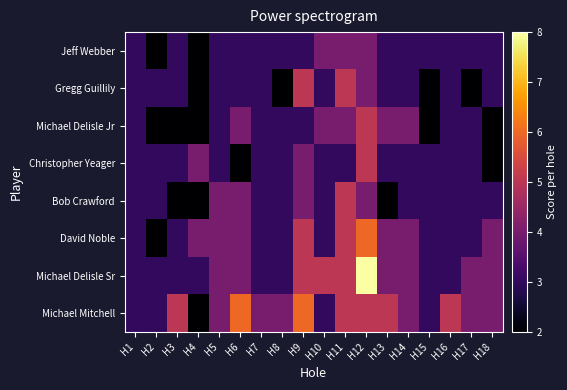

Reading left to right, what are all the values shown in this chart?

Jeff Webber: H1=3	H2=2	H3=3	H4=2	H5=3	H6=3	H7=3	H8=3	H9=3	H10=4	H11=4	H12=4	H13=3	H14=3	H15=3	H16=3	H17=3	H18=3
Gregg Guillily: H1=3	H2=3	H3=3	H4=2	H5=3	H6=3	H7=3	H8=2	H9=5	H10=3	H11=5	H12=4	H13=3	H14=3	H15=2	H16=3	H17=2	H18=3
Michael Delisle Jr: H1=3	H2=2	H3=2	H4=2	H5=3	H6=4	H7=3	H8=3	H9=3	H10=4	H11=4	H12=5	H13=4	H14=4	H15=2	H16=3	H17=3	H18=2
Christopher Yeager: H1=3	H2=3	H3=3	H4=4	H5=3	H6=2	H7=3	H8=3	H9=4	H10=3	H11=3	H12=5	H13=3	H14=3	H15=3	H16=3	H17=3	H18=2
Bob Crawford: H1=3	H2=3	H3=2	H4=2	H5=4	H6=4	H7=3	H8=3	H9=4	H10=3	H11=5	H12=4	H13=2	H14=3	H15=3	H16=3	H17=3	H18=3
David Noble: H1=3	H2=2	H3=3	H4=4	H5=4	H6=4	H7=3	H8=3	H9=5	H10=3	H11=5	H12=6	H13=4	H14=4	H15=3	H16=3	H17=3	H18=4
Michael Delisle Sr: H1=3	H2=3	H3=3	H4=3	H5=4	H6=4	H7=3	H8=3	H9=5	H10=5	H11=5	H12=8	H13=4	H14=4	H15=3	H16=3	H17=4	H18=4
Michael Mitchell: H1=3	H2=3	H3=5	H4=2	H5=4	H6=6	H7=4	H8=4	H9=6	H10=3	H11=5	H12=5	H13=5	H14=4	H15=3	H16=5	H17=4	H18=4